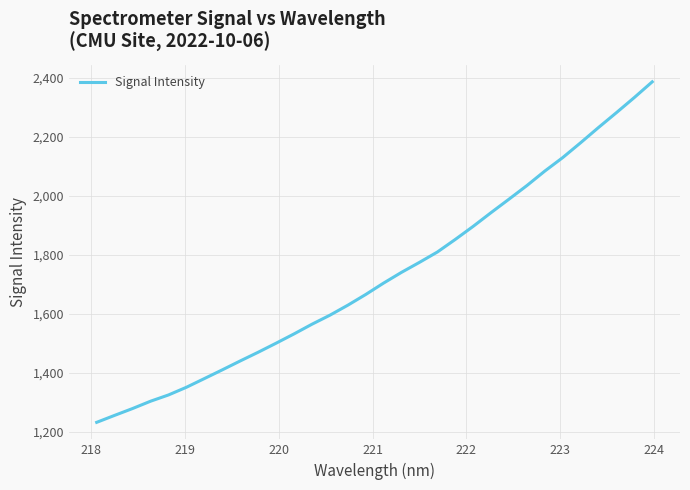

True or false: the data has more than 2 interior local peaks.

False